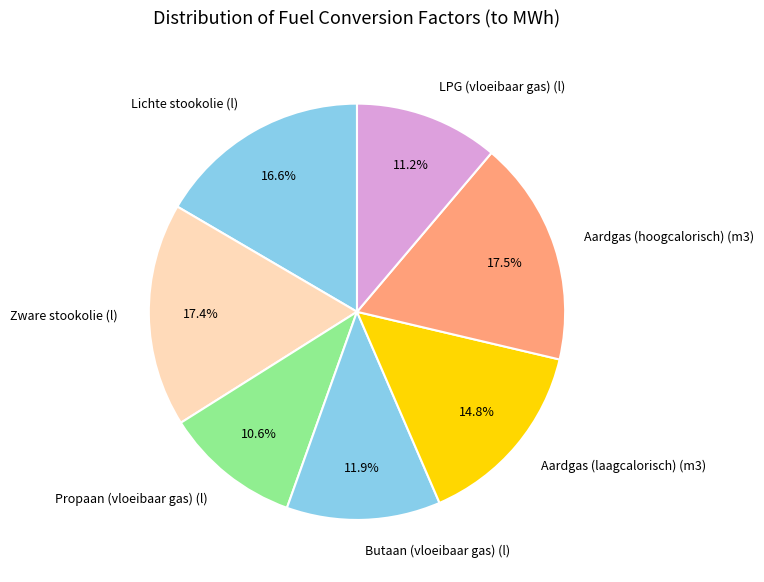

Does Aardgas (hoogcalorisch) (m3) represent more than half of the total?

No